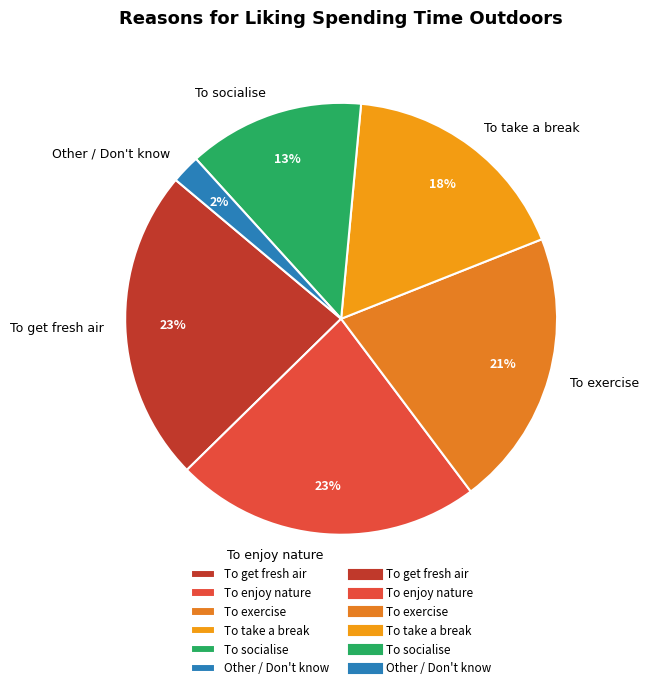

Does any single category account for the majority?

No